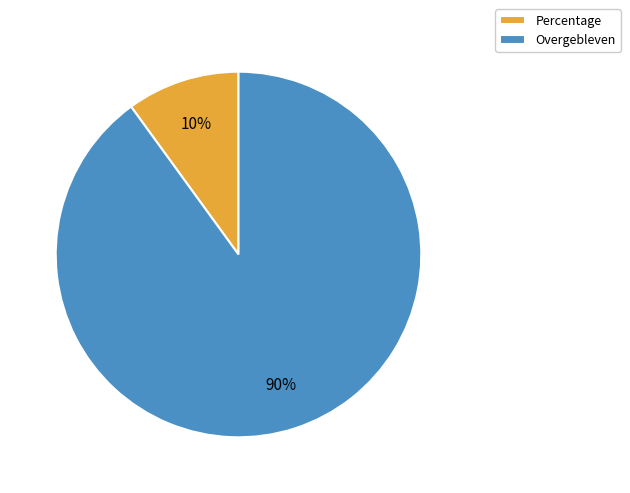

Do Overgebleven and Percentage together represent more than half of the pie?

Yes